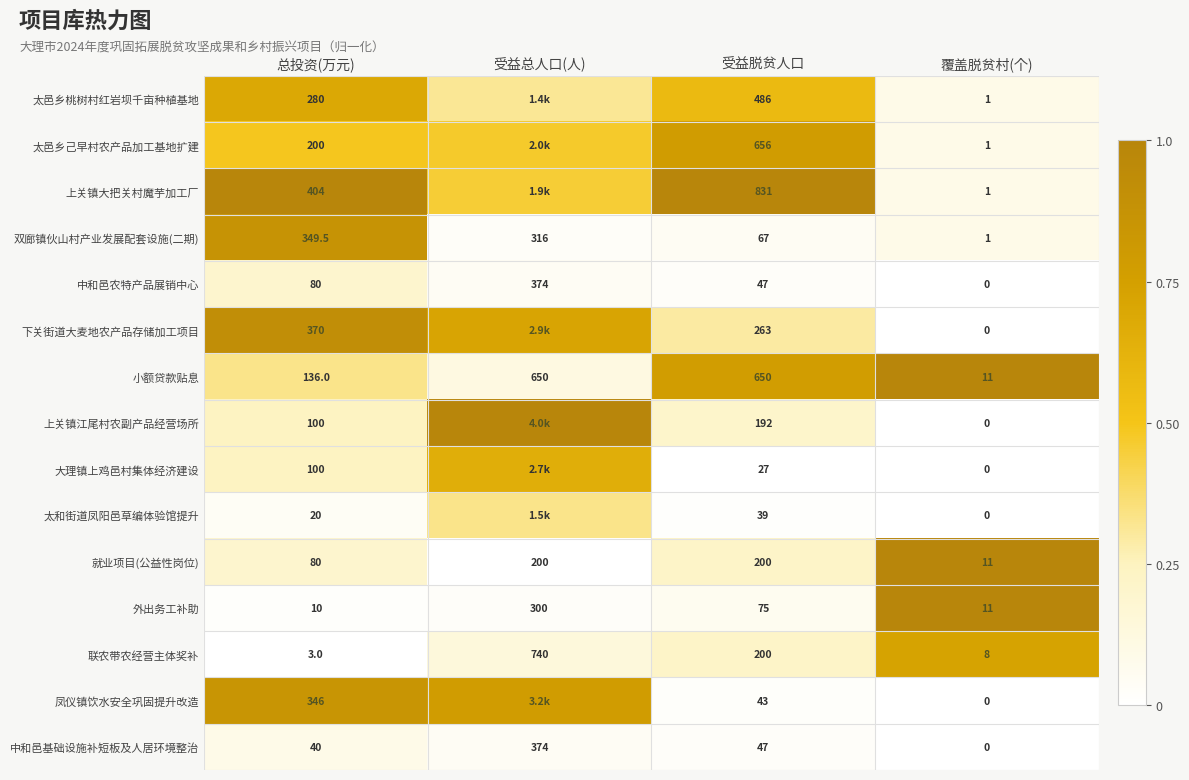

List the labels in order of 中和邑基础设施补短板及人居环境整治 value, largest first.

受益总人口(人), 受益脱贫人口, 总投资(万元), 覆盖脱贫村(个)